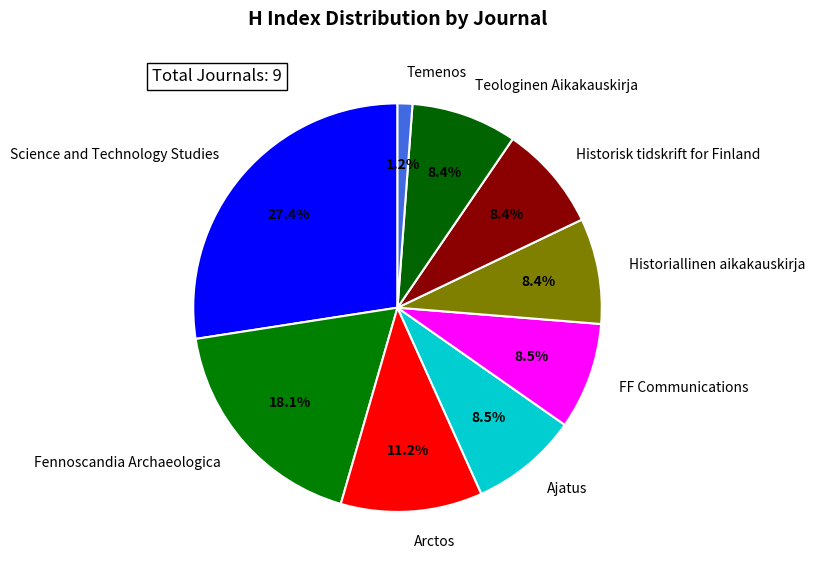

Which category has the smallest portion of the pie?

Temenos